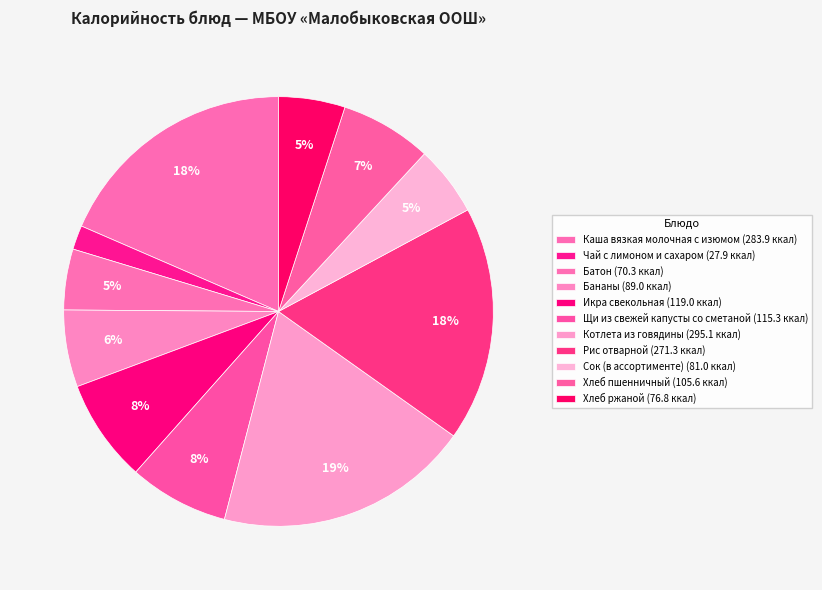

What is the ratio of the value at Рис отварной to the value at Каша вязкая молочная с изюмом?

1.0